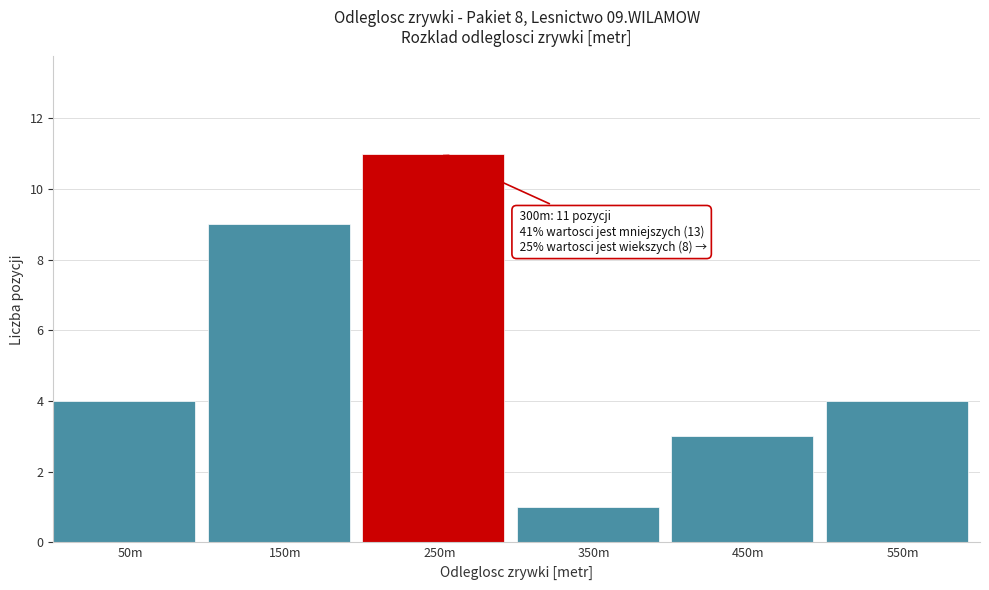

Reading left to right, transcribe all the data shown in this chart.

4	9	11	1	3	4